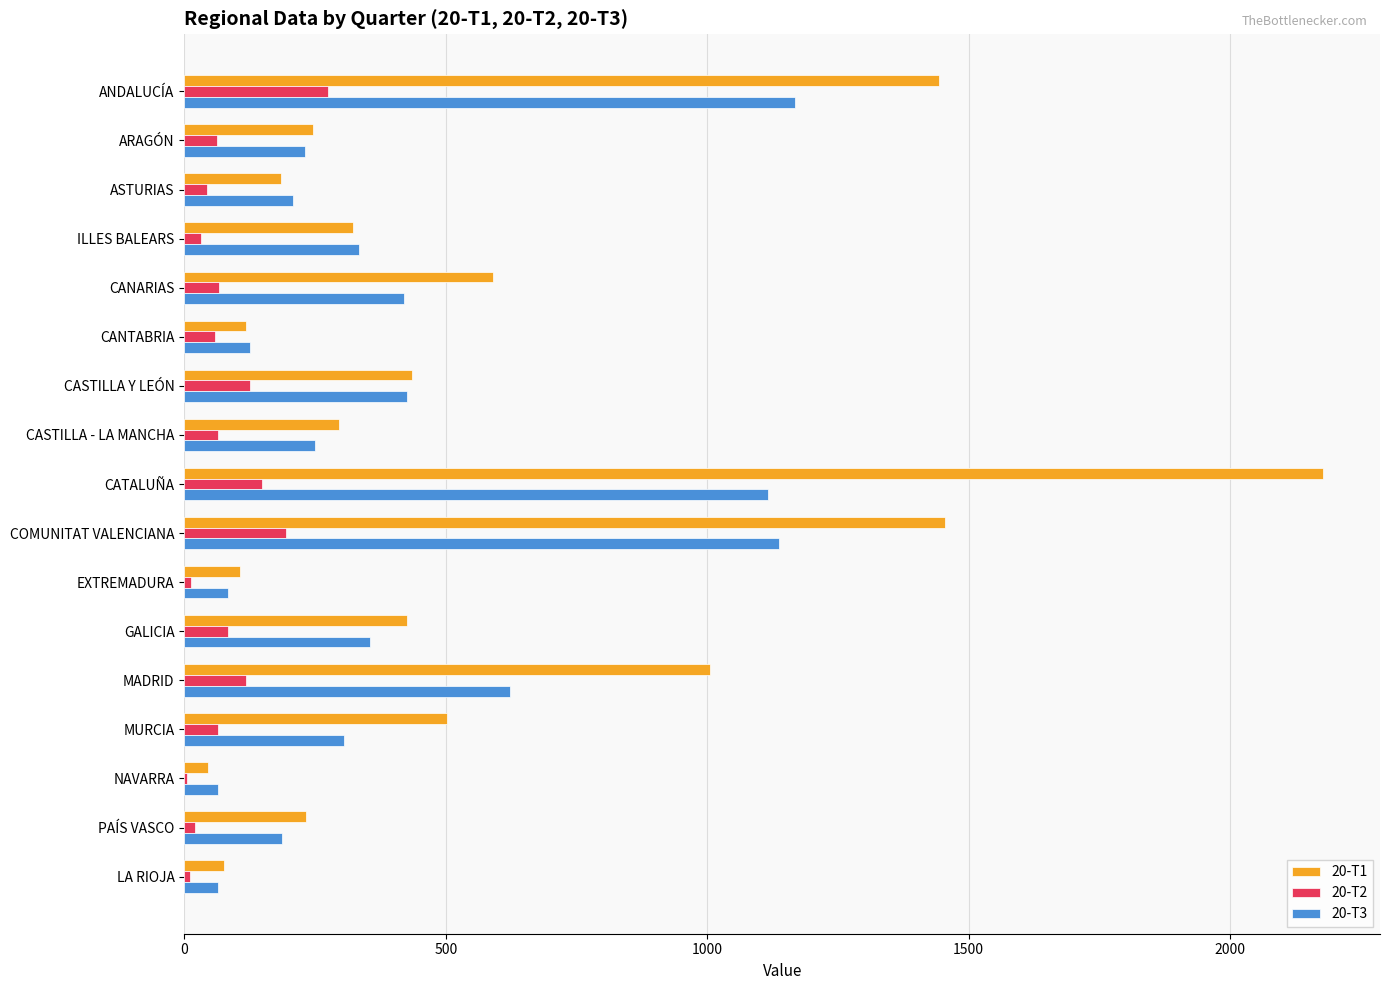

Which series has the largest total across all categories?

20-T1